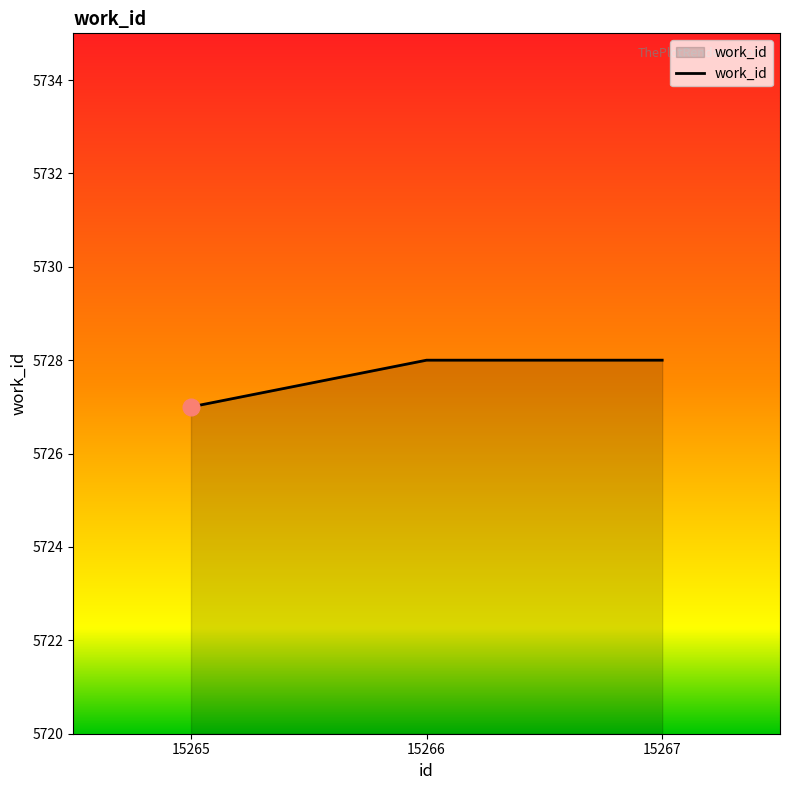

True or false: the data shows 5728 at 15266.

True